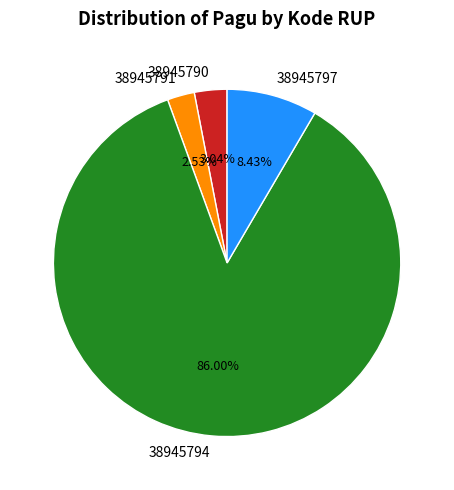

How many slices are in this pie chart?

4